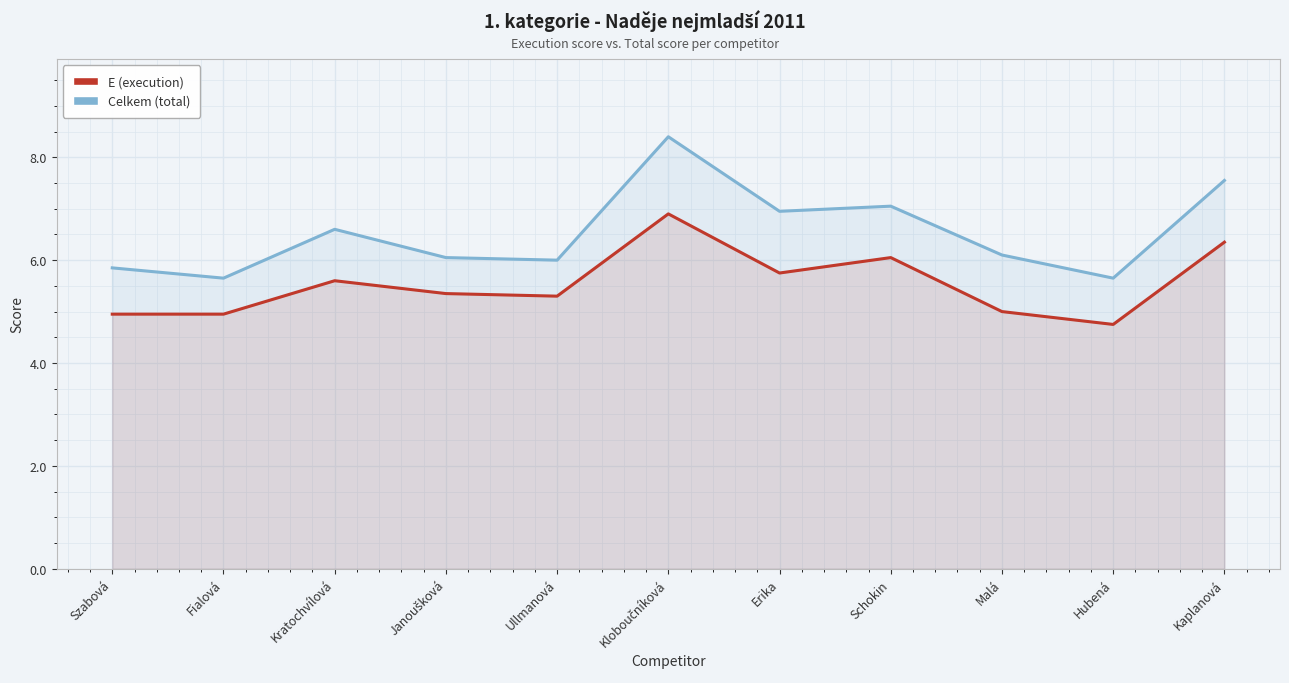

True or false: Celkem (total) and E (execution) intersect in this chart.

False